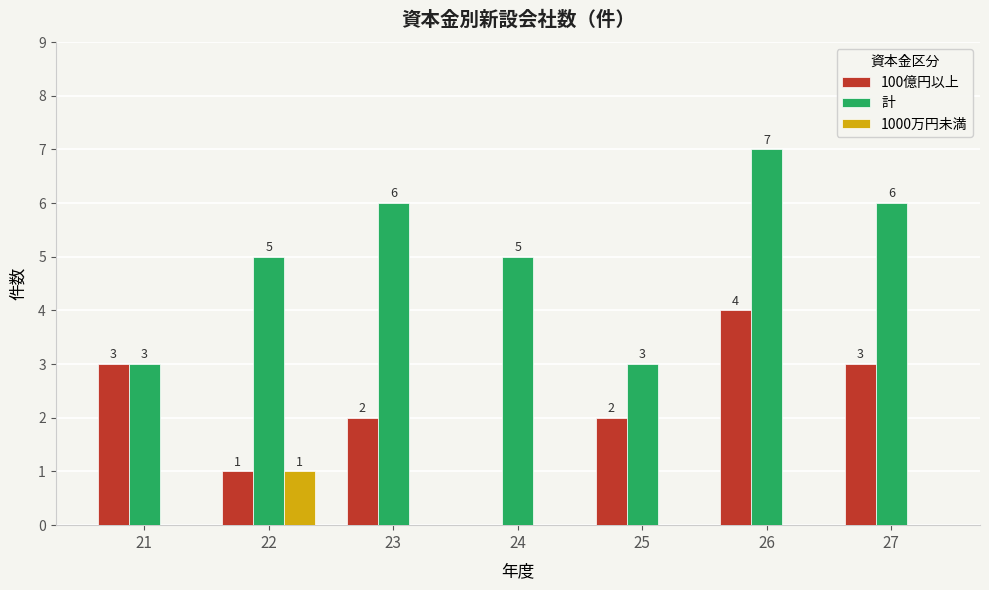

Which category has the highest value in the 100億円以上 series?

26